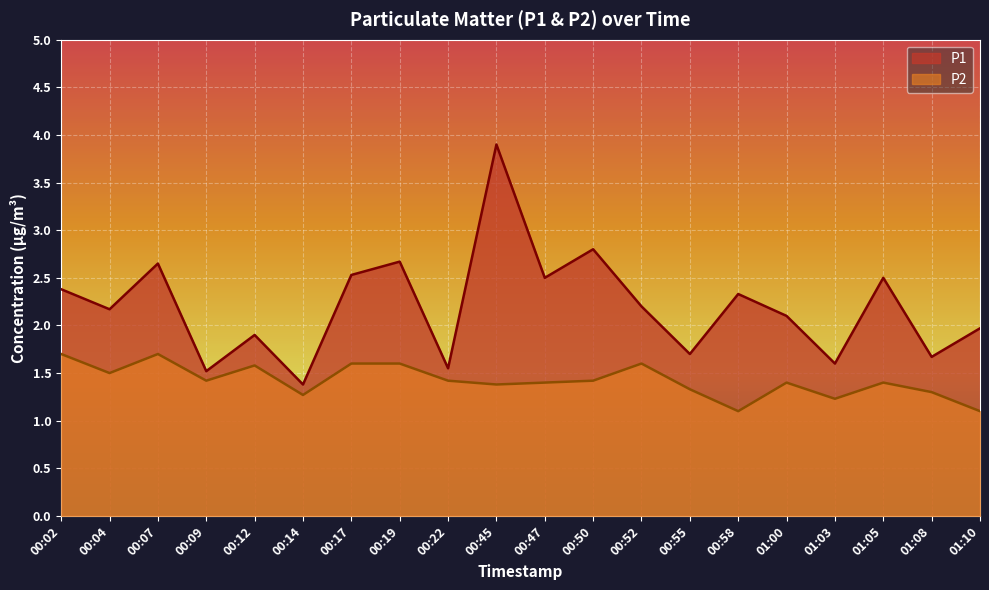

What is the value of the P1 point at the 9th from the left?

1.6